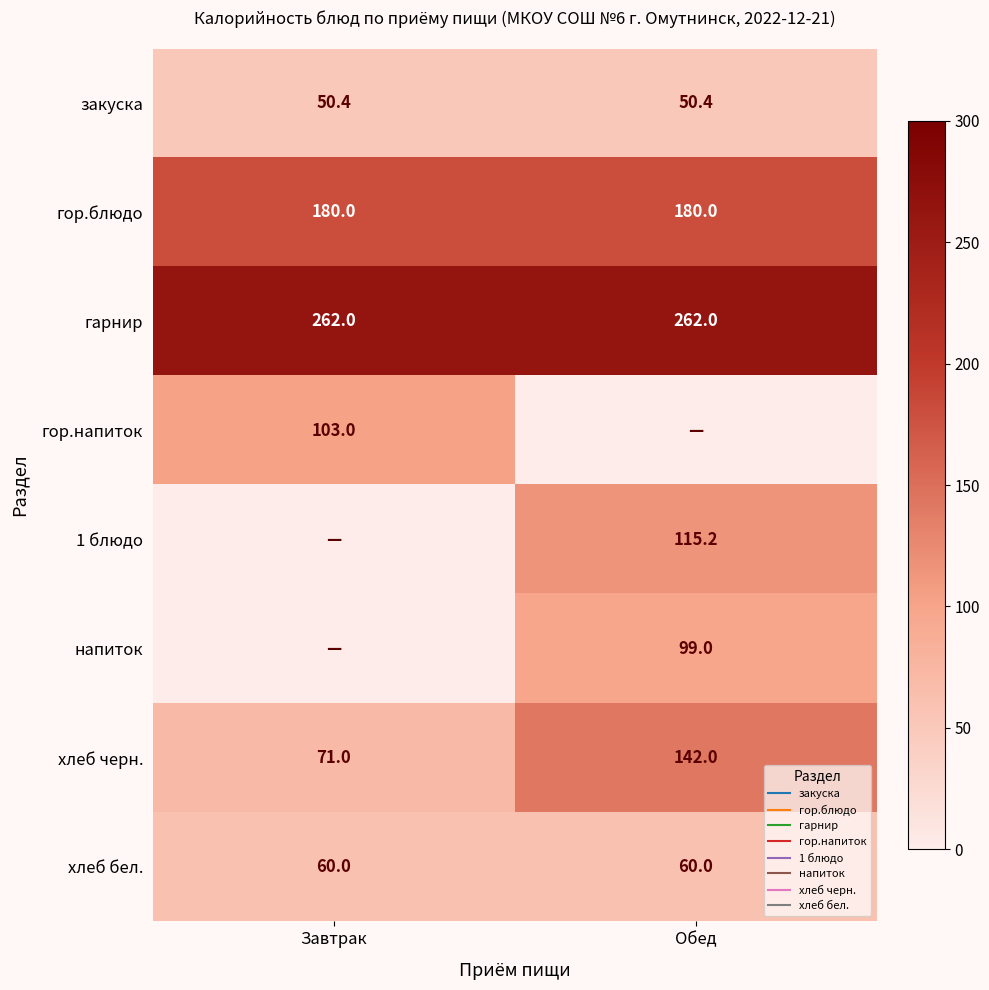

True or false: хлеб бел. has a value of 60.0 at Обед.

True